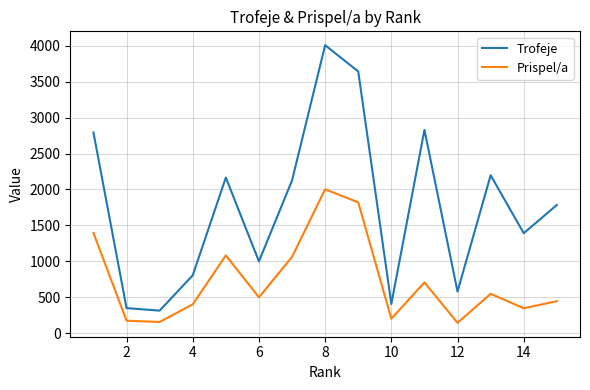

True or false: Prispel/a and Trofeje intersect in this chart.

False